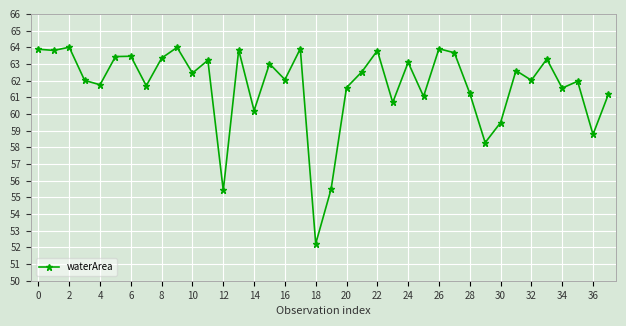

What is the smallest value displayed?

52.2